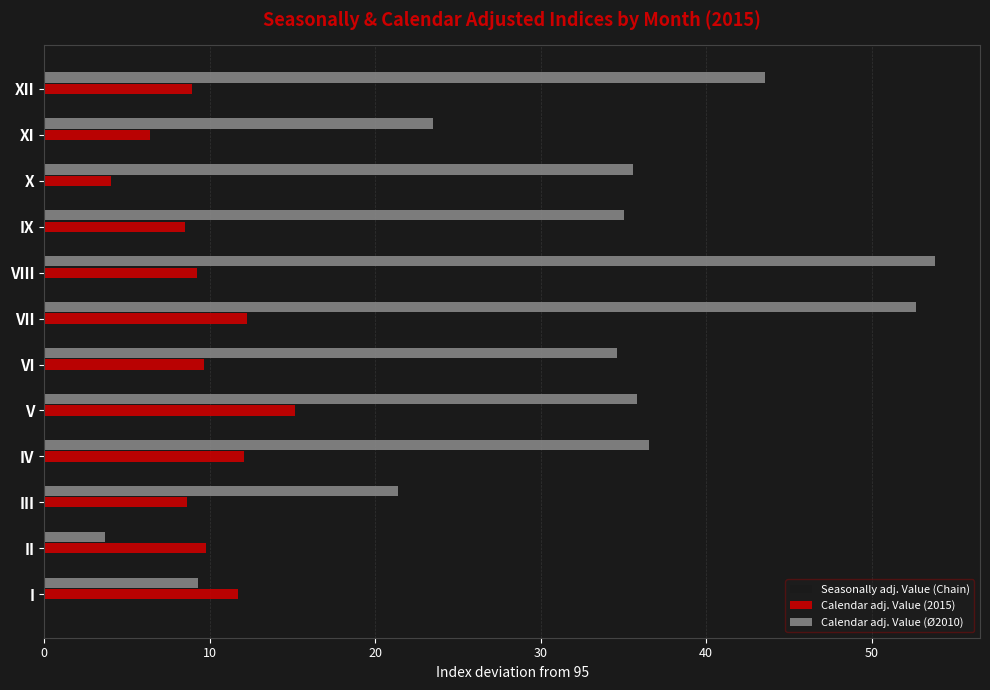

What is the approximate value of Calendar adj. Value (2015) at I?

11.7